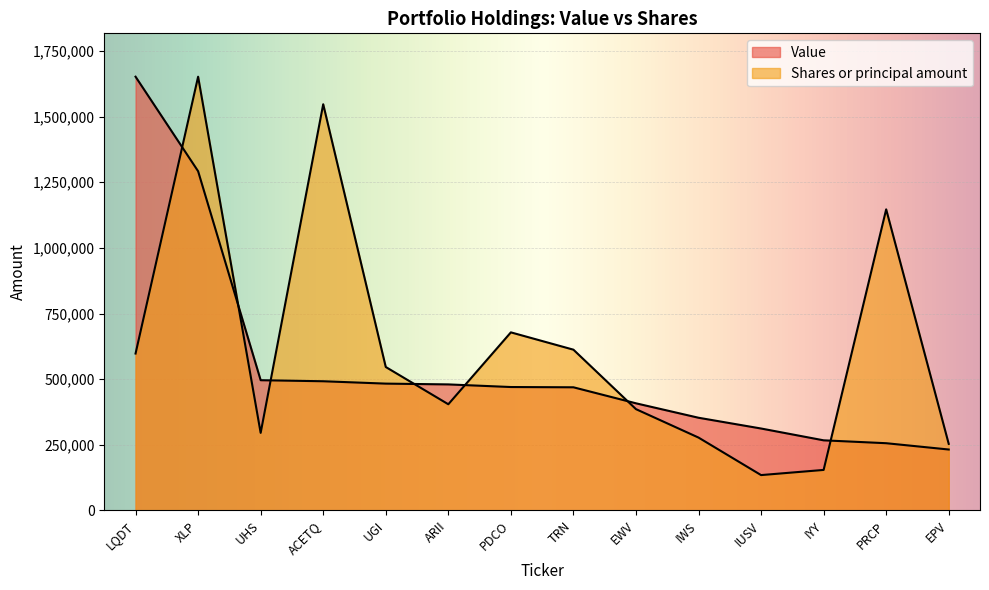

What is the approximate value of Shares or principal amount at IYY?

154265.7